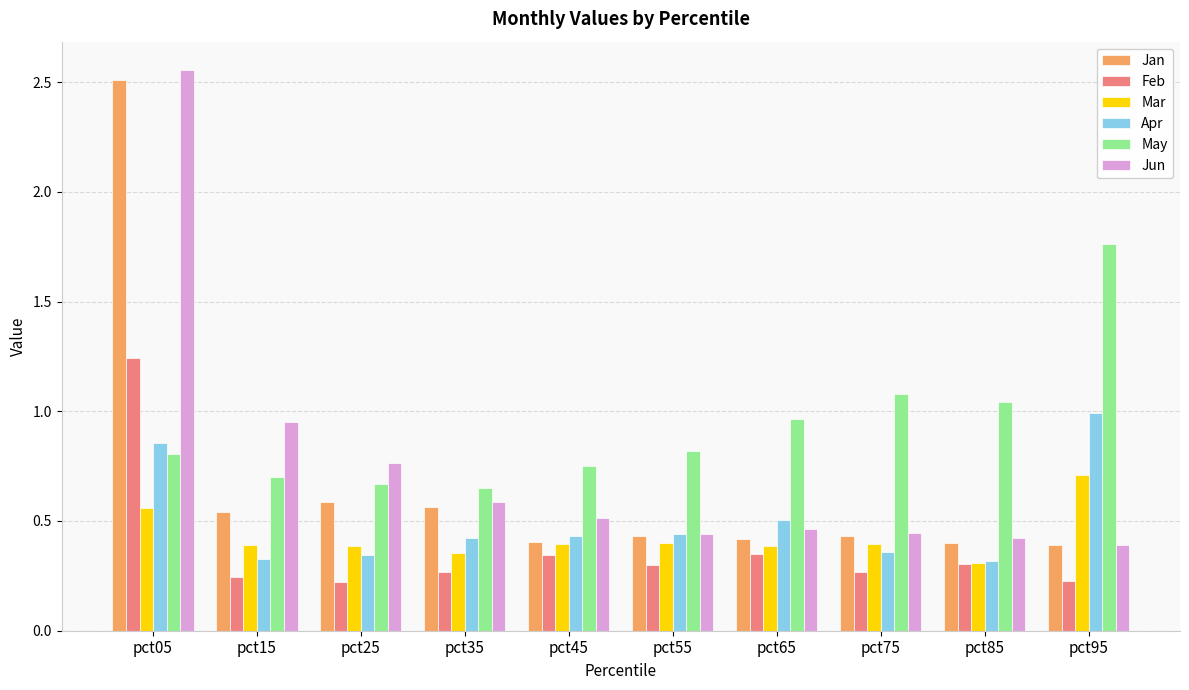

Which series has the widest spread of values?

Jun